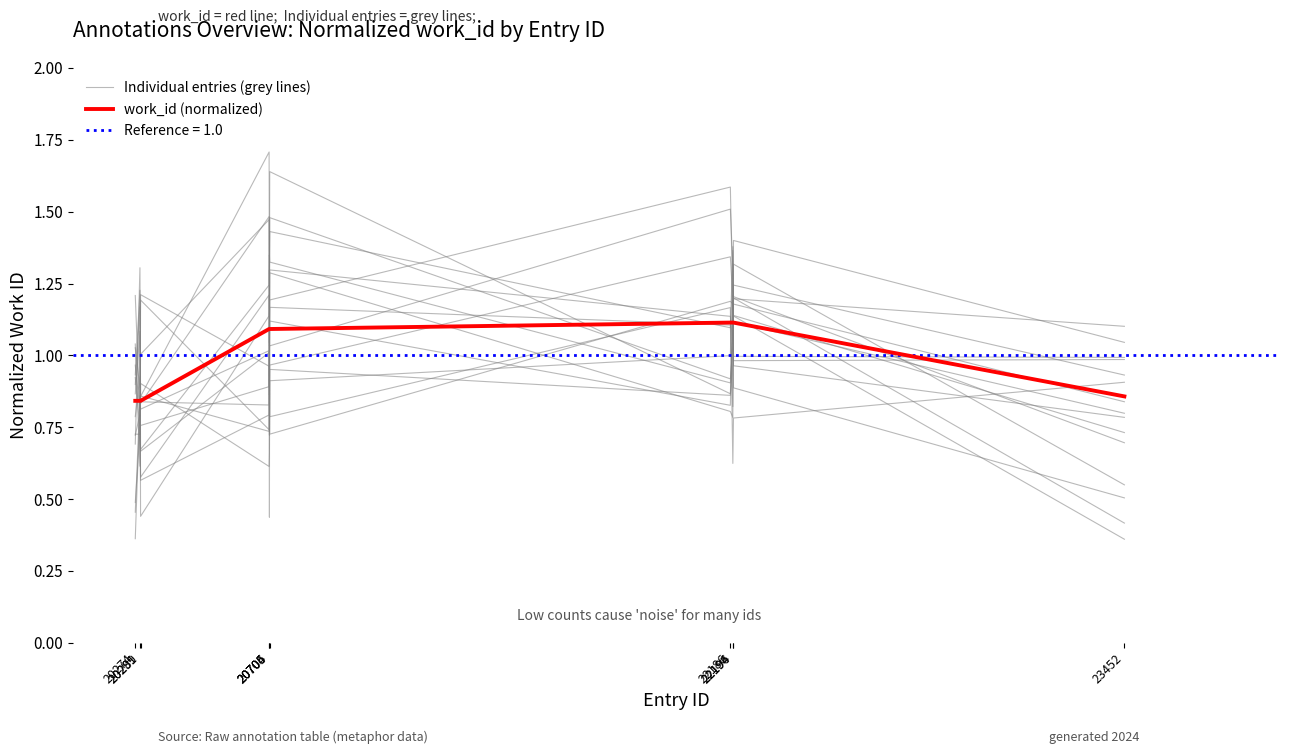

True or false: Individual entries (grey lines) and work_id (normalized) intersect in this chart.

True